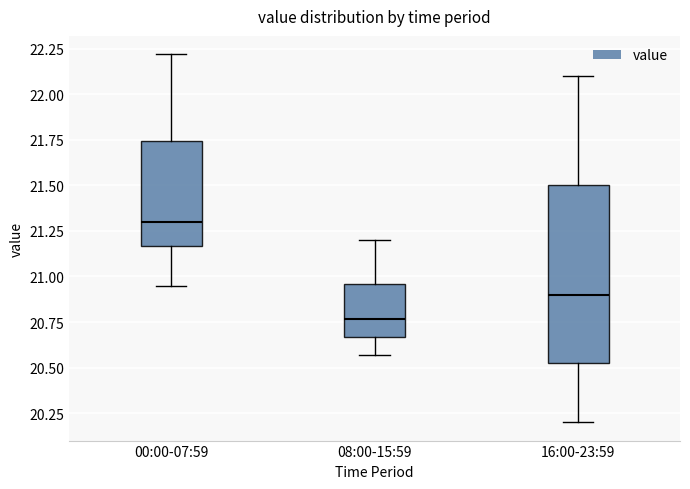

Comparing the boxes themselves (not the whiskers), which one is the tallest?

16:00-23:59